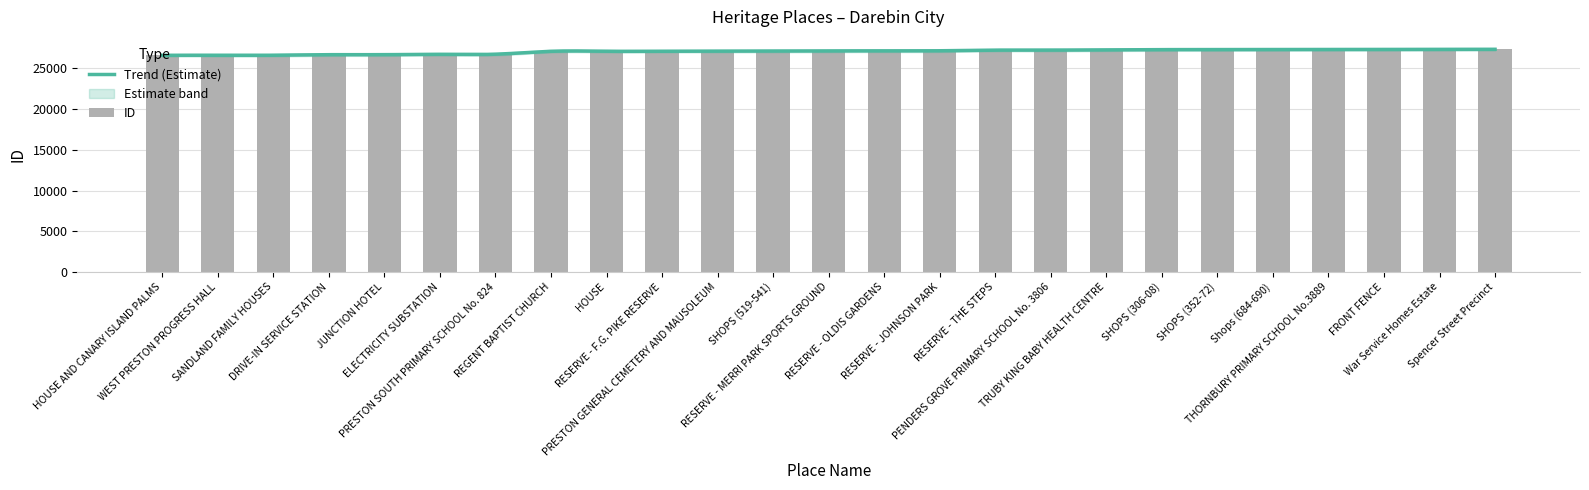

Reading left to right, extract all data points from this chart.

HOUSE AND CANARY ISLAND PALMS=26606	WEST PRESTON PROGRESS HALL=26608	SANDLAND FAMILY HOUSES=26616	DRIVE-IN SERVICE STATION=26685	JUNCTION HOTEL=26687	ELECTRICITY SUBSTATION=26729	PRESTON SOUTH PRIMARY SCHOOL No. 824=26744	REGENT BAPTIST CHURCH=27101	HOUSE=27106	RESERVE - F.G. PIKE RESERVE=27107	PRESTON GENERAL CEMETERY AND MAUSOLEUM=27120	SHOPS (519-541)=27129	RESERVE - MERRI PARK SPORTS GROUND=27143	RESERVE - OLDIS GARDENS=27159	RESERVE - JOHNSON PARK=27165	RESERVE - THE STEPS=27242	PENDERS GROVE PRIMARY SCHOOL No. 3806=27245	TRUBY KING BABY HEALTH CENTRE=27283	SHOPS (306-08)=27307	SHOPS (352-72)=27308	Shops (684-690)=27319	THORNBURY PRIMARY SCHOOL No.3889=27328	FRONT FENCE=27329	War Service Homes Estate=27338	Spencer Street Precinct=27345